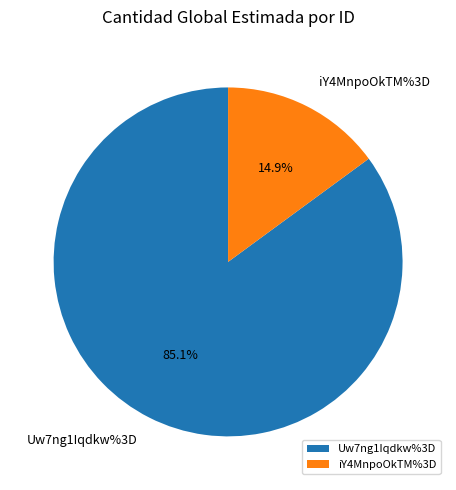

Is it true that Uw7ng1Iqdkw%3D is 85% of the pie?

True